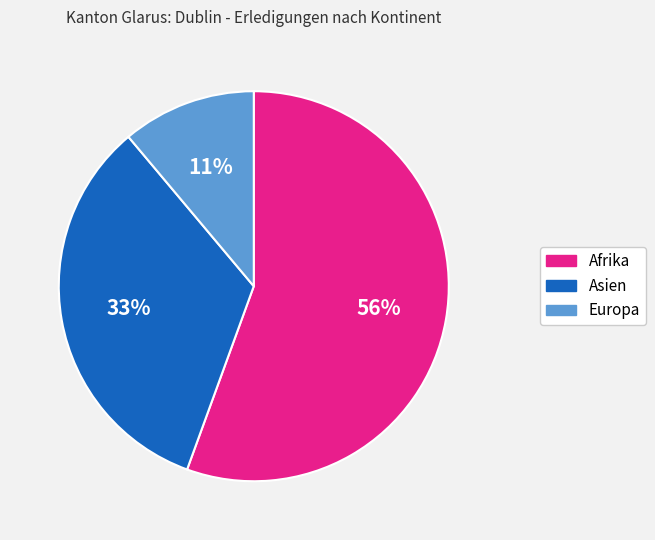

True or false: Asien accounts for 33% of the total.

True